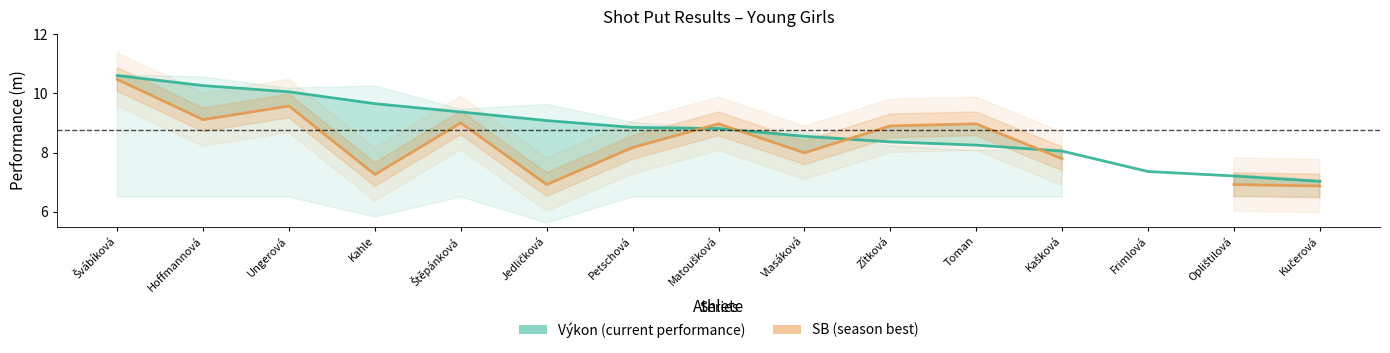

What is the highest value of the Výkon (current performance) series?

10.6